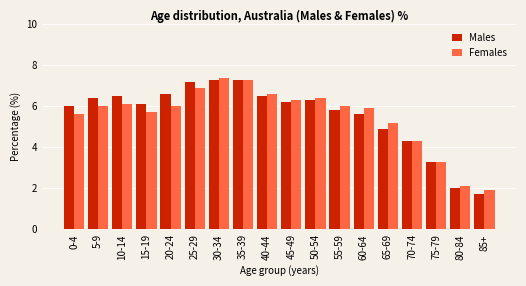

At 10-14, list the series in order from largest to smallest.

Males, Females